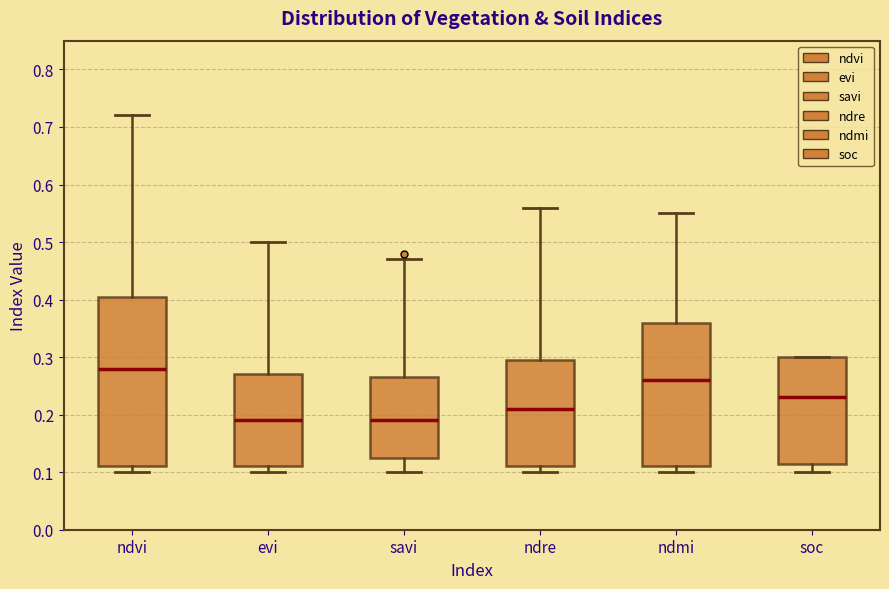

Reading left to right, read every box against the y-axis: the position of its median line, the range the box covers, and the ends of its whiskers. The values are not printed on the chart, so give them approximately, as read against the axis.

ndvi: median 0.28, box 0.11 to 0.41, whiskers 0.10 to 0.72
evi: median 0.19, box 0.11 to 0.27, whiskers 0.10 to 0.50
savi: median 0.19, box 0.13 to 0.27, whiskers 0.10 to 0.47
ndre: median 0.21, box 0.11 to 0.30, whiskers 0.10 to 0.56
ndmi: median 0.26, box 0.11 to 0.36, whiskers 0.10 to 0.55
soc: median 0.23, box 0.11 to 0.30, whiskers 0.10 to 0.30